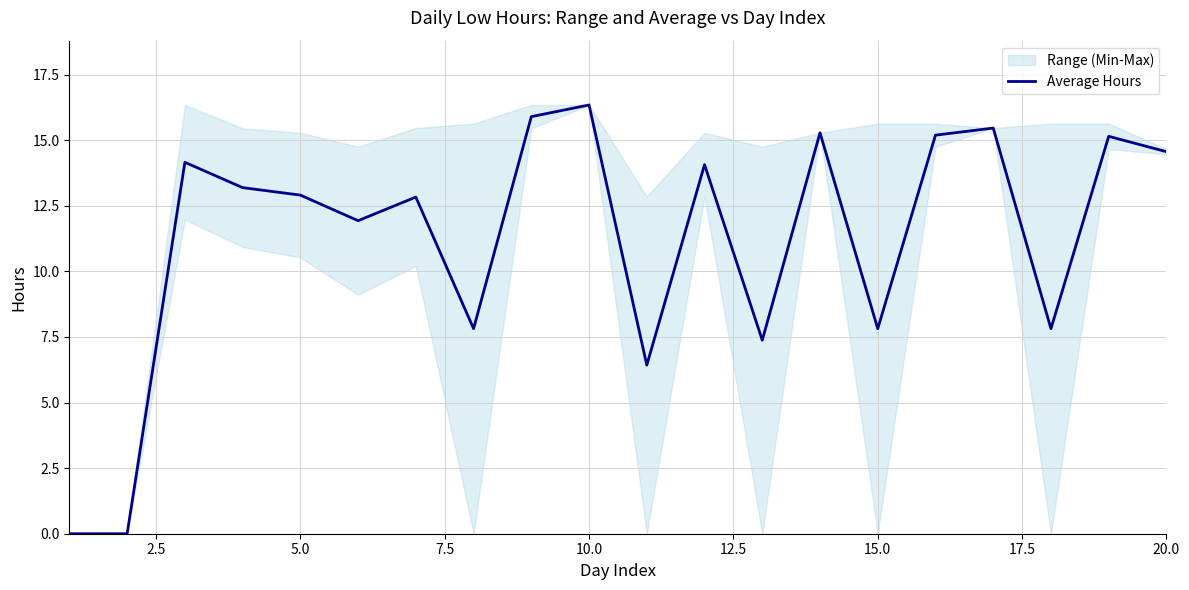

What is the maximum value for Average Hours?

16.3